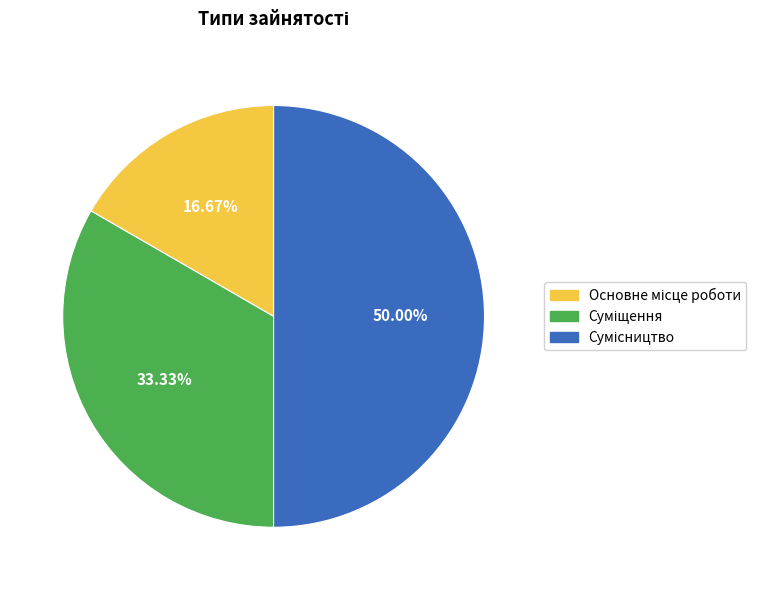

The Сумісництво slice represents 40% of the pie. True or false?

False